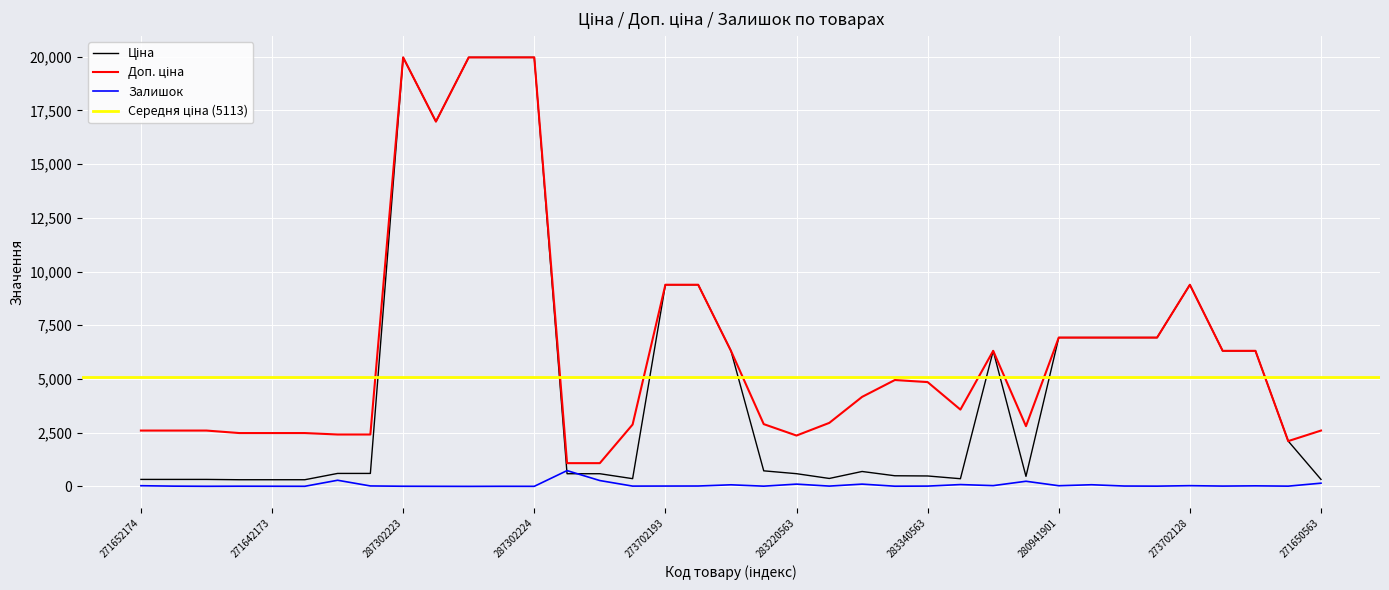

The Залишок series shows 7.0 at 287302223. True or false?

True